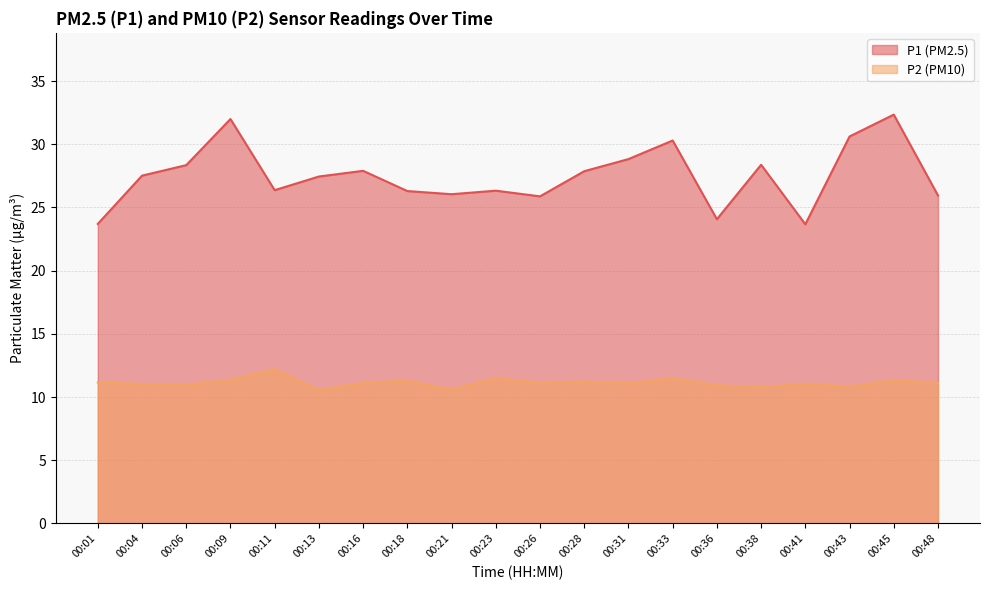

At which category does P2 reach its first local peak?

00:11